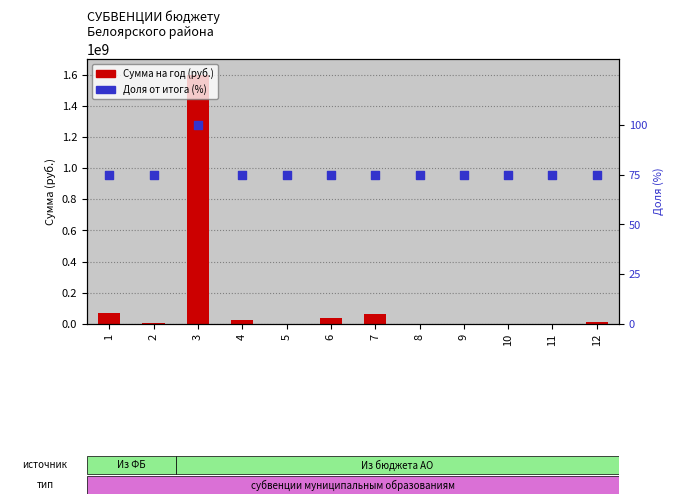

What is the total value across all series at 2?

9186175